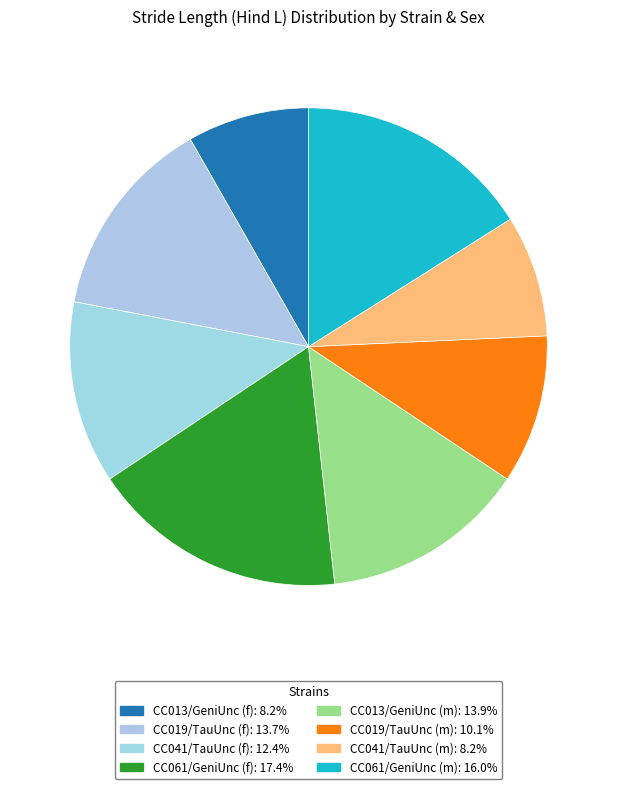

What is the total percentage of CC019/TauUnc (m) and CC061/GeniUnc (m)?

26.1%